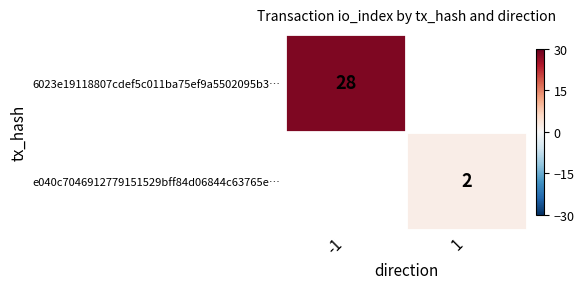

The 6023e19118807cdef5c011ba75ef9a5502095b3… series shows 19 at -1. True or false?

False